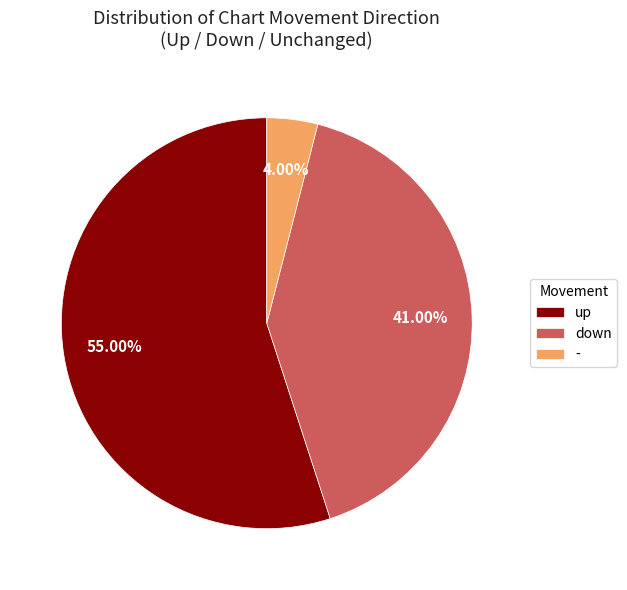

Combined, what portion of the pie is up and down?

96.0%